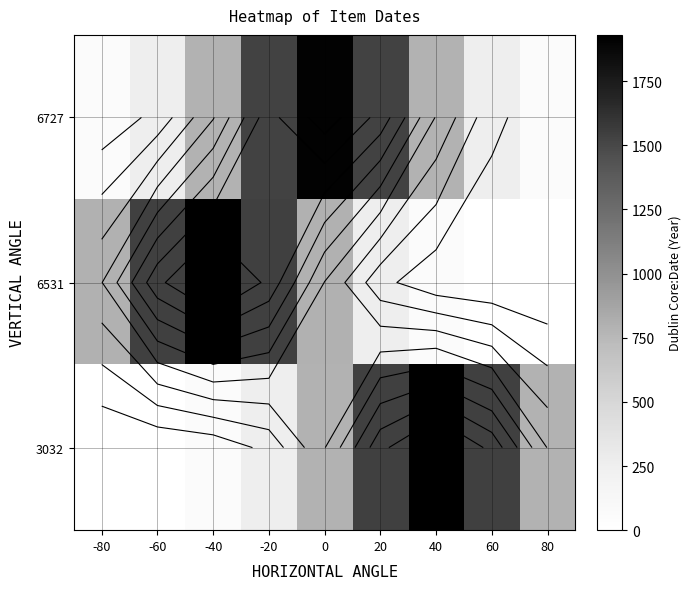

Which series has the widest spread of values?

6531